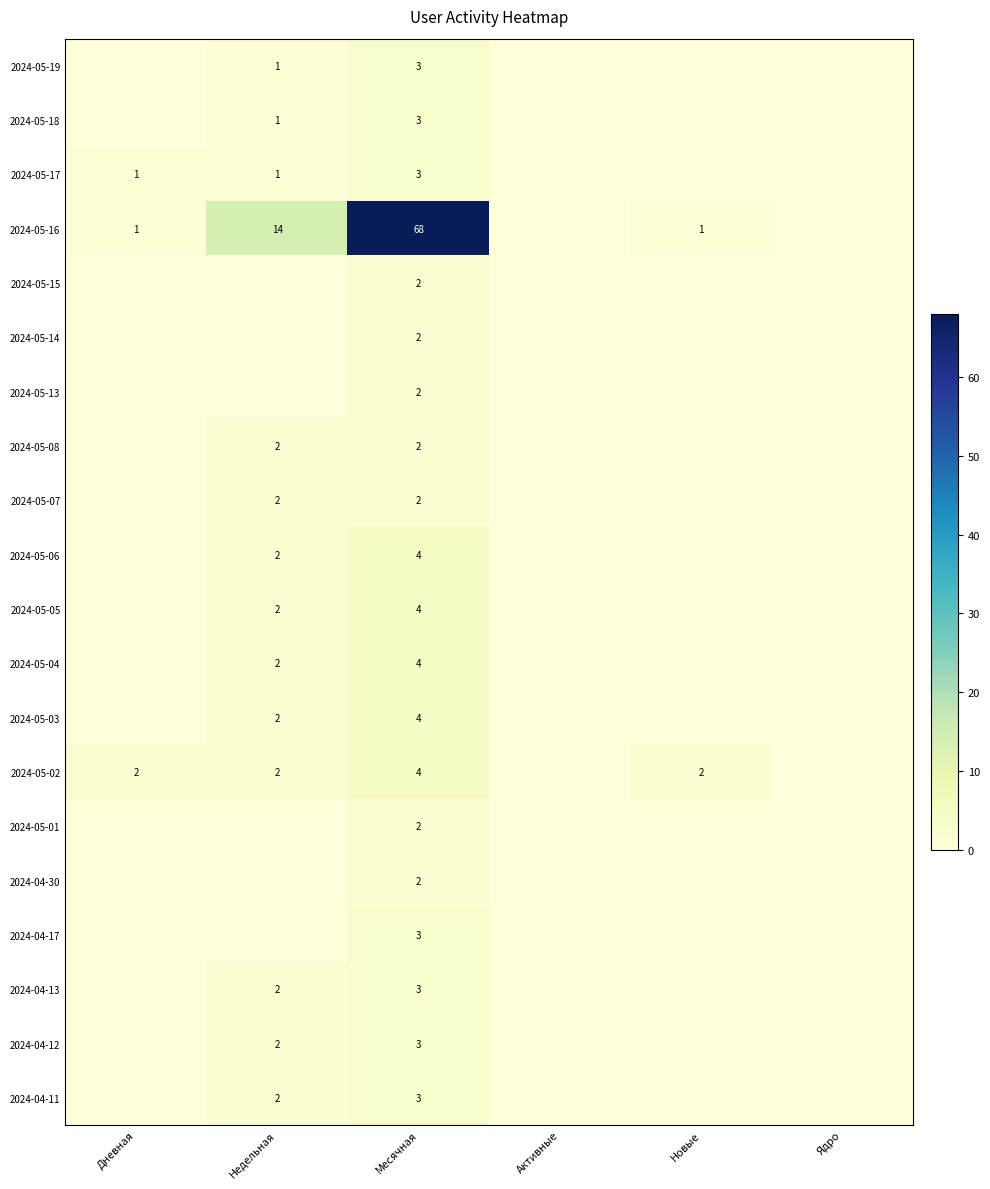

Is it true that 2024-05-05 equals 7 at Месячная?

False